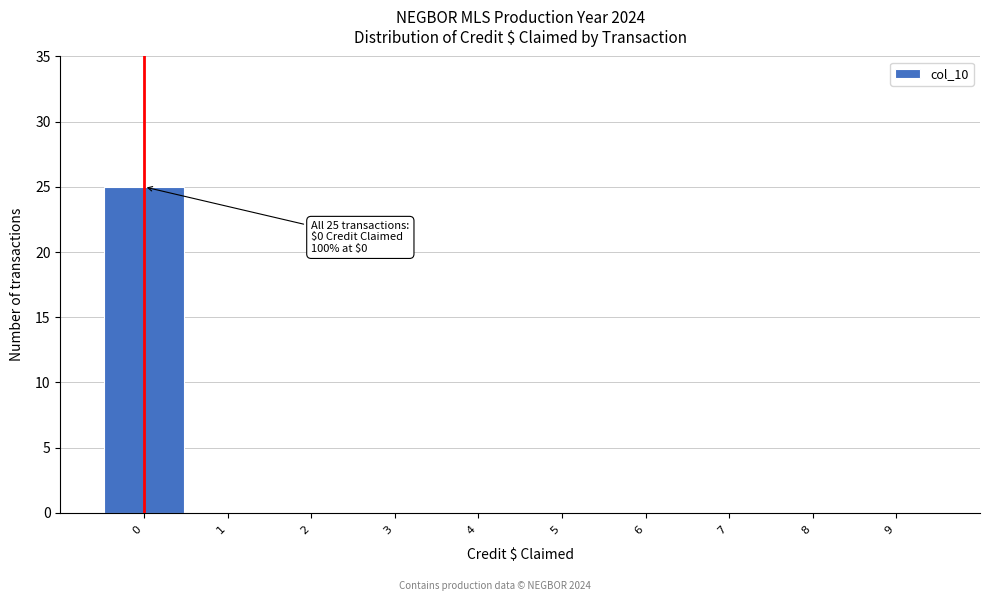

Which range on the x-axis has the tallest bar?

-0.5 to 0.5